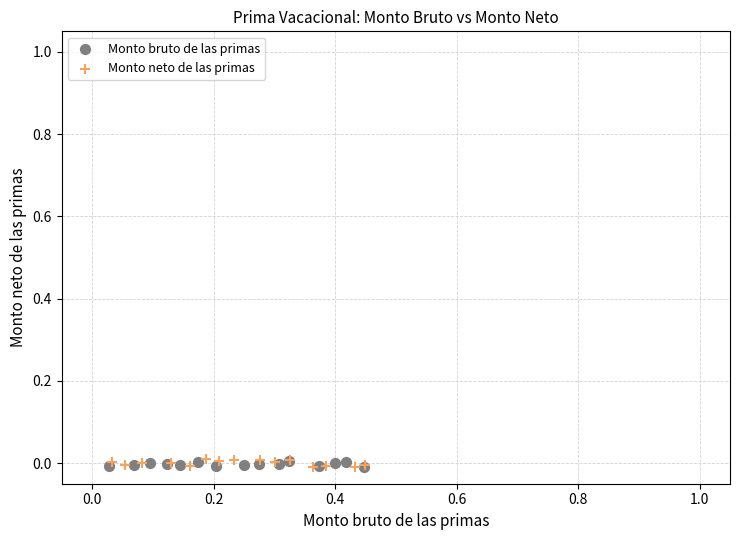

Which series has the widest spread of Y values?

Monto neto de las primas